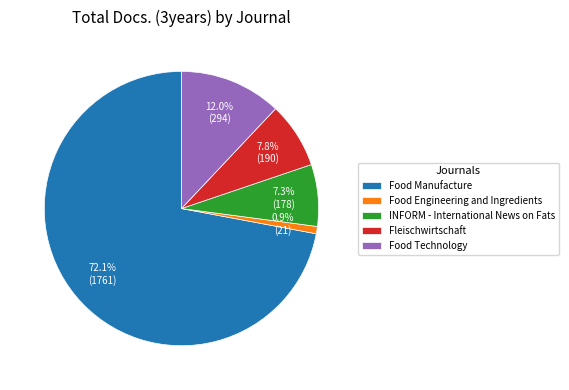

What is the majority slice?

Food Manufacture